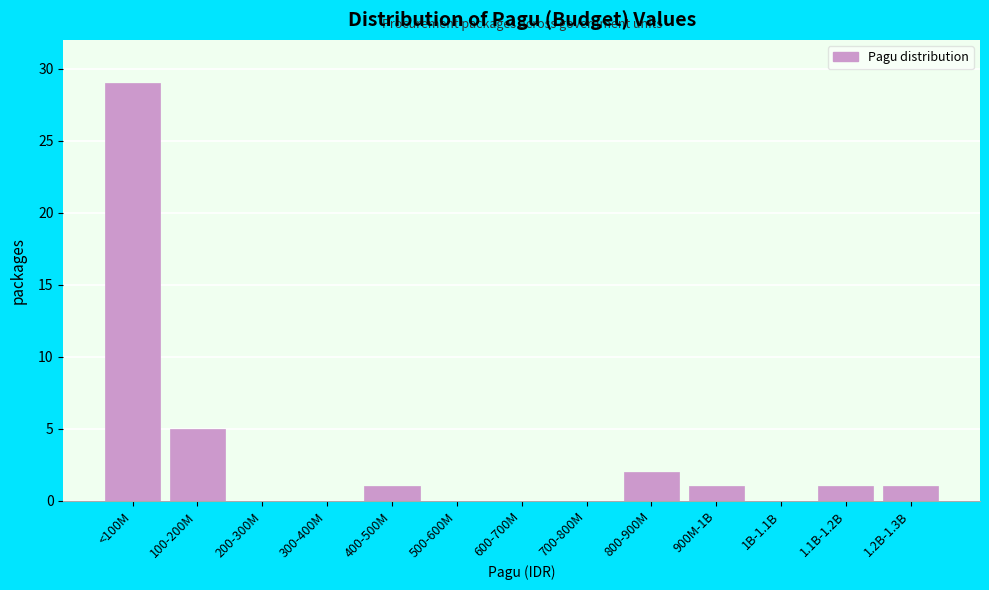

Reading left to right, transcribe all the data shown in this chart.

<100M=29	100-200M=5	200-300M=0	300-400M=0	400-500M=1	500-600M=0	600-700M=0	700-800M=0	800-900M=2	900M-1B=1	1B-1.1B=0	1.1B-1.2B=1	1.2B-1.3B=1